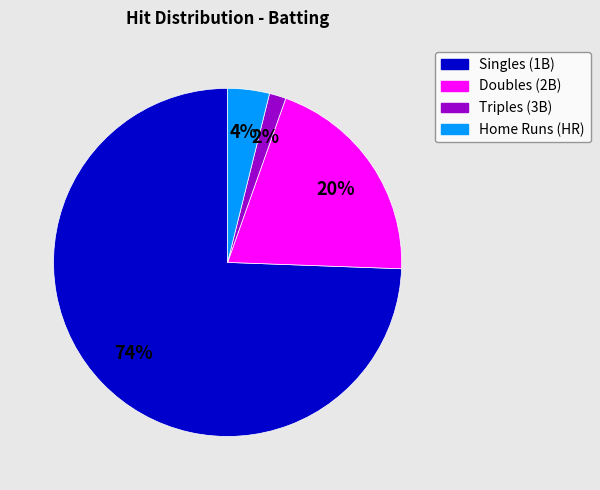

Is there any slice that represents more than half of the pie?

Yes